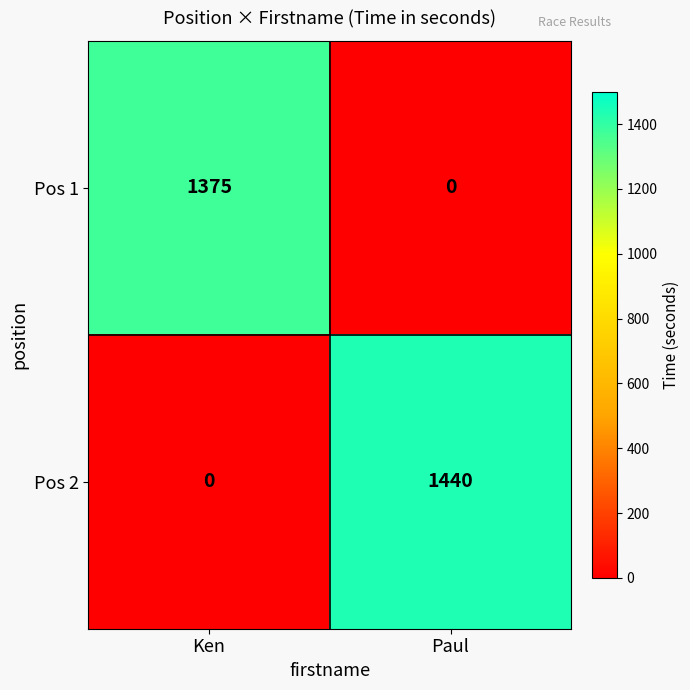

What is the difference between the maximum and minimum values in the Pos 2 series?

1440